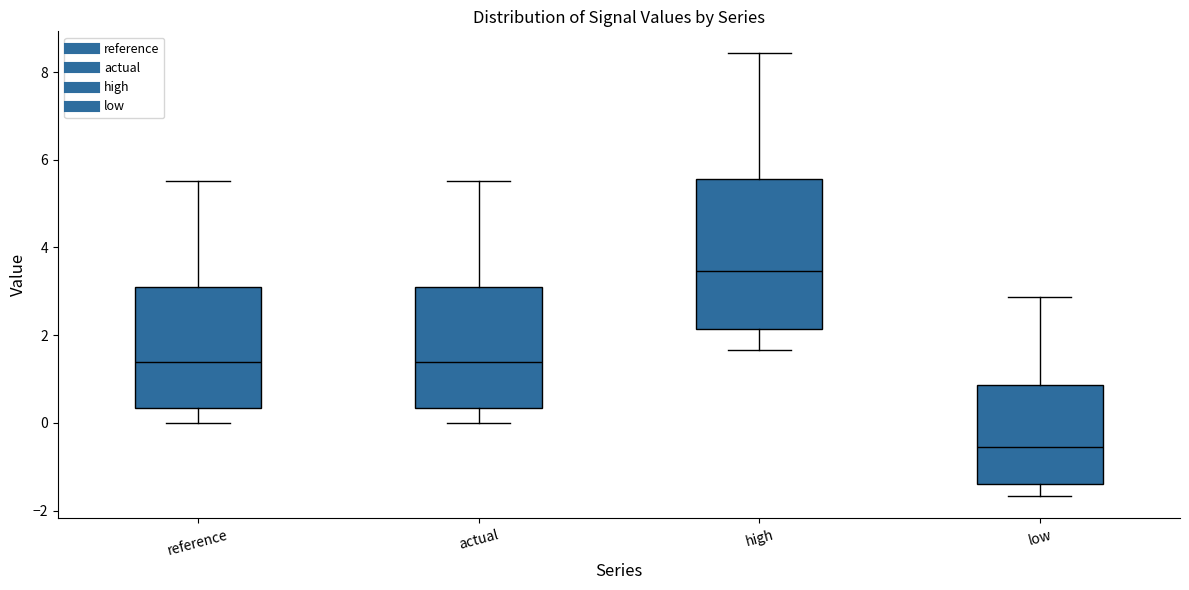

Reading left to right, read every box against the y-axis: the position of its median line, the range the box covers, and the ends of its whiskers. The values are not printed on the chart, so give them approximately, as read against the axis.

reference: median 1.4, box 0.4 to 3.2, whiskers 0.0 to 5.6
actual: median 1.4, box 0.4 to 3.2, whiskers 0.0 to 5.6
high: median 3.4, box 2.2 to 5.6, whiskers 1.6 to 8.4
low: median -0.6, box -1.4 to 0.8, whiskers -1.6 to 2.8